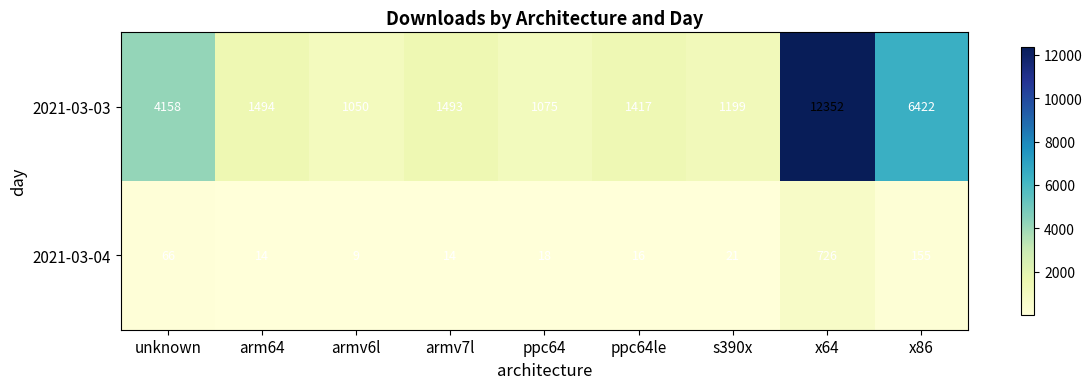

What is the difference between the 2021-03-04 values at s390x and ppc64le?

5